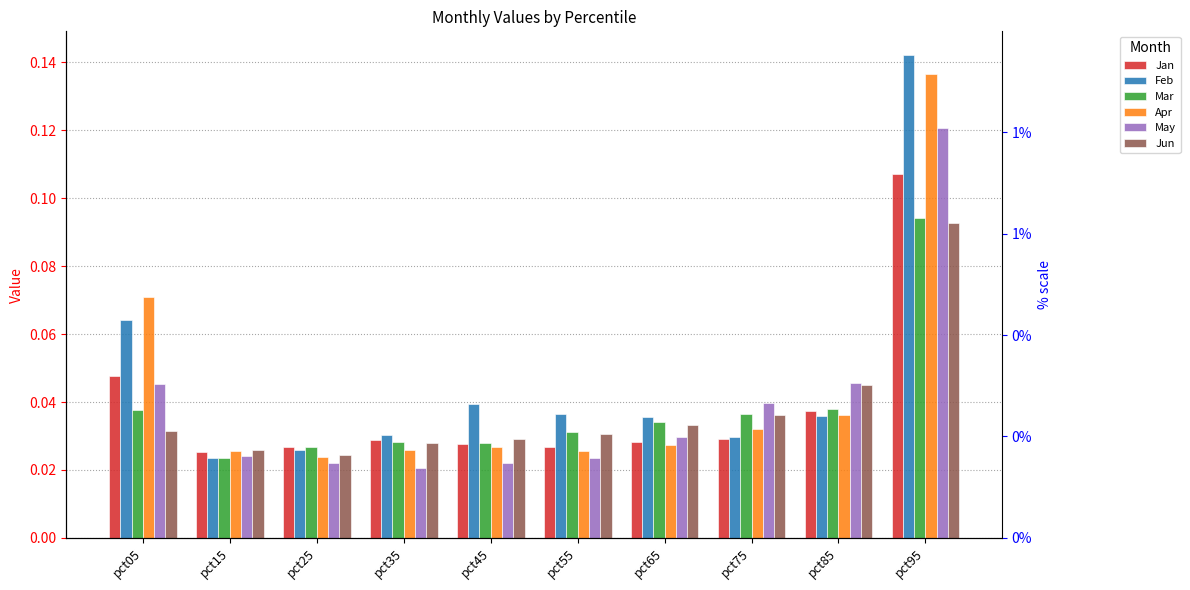

Reading left to right, extract all data points from this chart.

Jan: 0.0	0.0	0.0	0.0	0.0	0.0	0.0	0.0	0.0	0.1
Feb: 0.1	0.0	0.0	0.0	0.0	0.0	0.0	0.0	0.0	0.1
Mar: 0.0	0.0	0.0	0.0	0.0	0.0	0.0	0.0	0.0	0.1
Apr: 0.1	0.0	0.0	0.0	0.0	0.0	0.0	0.0	0.0	0.1
May: 0.0	0.0	0.0	0.0	0.0	0.0	0.0	0.0	0.0	0.1
Jun: 0.0	0.0	0.0	0.0	0.0	0.0	0.0	0.0	0.0	0.1